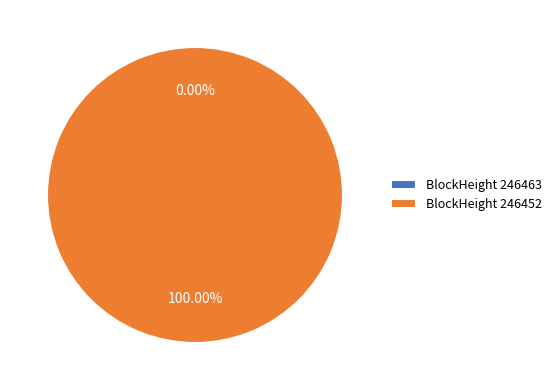

To the nearest percent, what is the average slice percentage?

50%